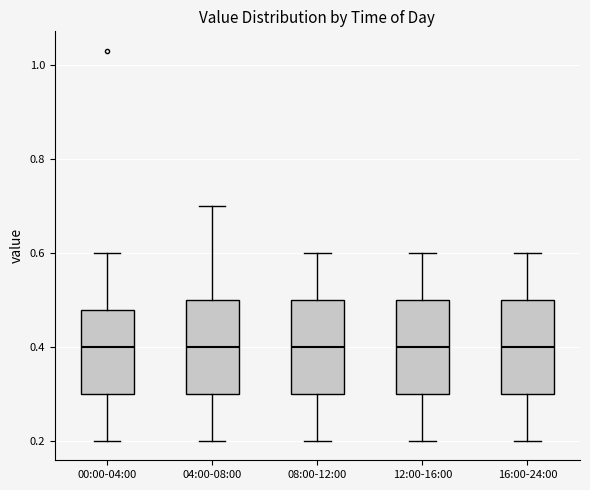

Reading left to right, transcribe this box plot: for each box, give where its median line is, the range the box spans, and where its two whiskers end, as read against the y-axis. The values are not printed on the chart, so give them approximately, as read against the axis.

00:00-04:00: median 0.40, box 0.30 to 0.48, whiskers 0.20 to 0.60
04:00-08:00: median 0.40, box 0.30 to 0.50, whiskers 0.20 to 0.70
08:00-12:00: median 0.40, box 0.30 to 0.50, whiskers 0.20 to 0.60
12:00-16:00: median 0.40, box 0.30 to 0.50, whiskers 0.20 to 0.60
16:00-24:00: median 0.40, box 0.30 to 0.50, whiskers 0.20 to 0.60